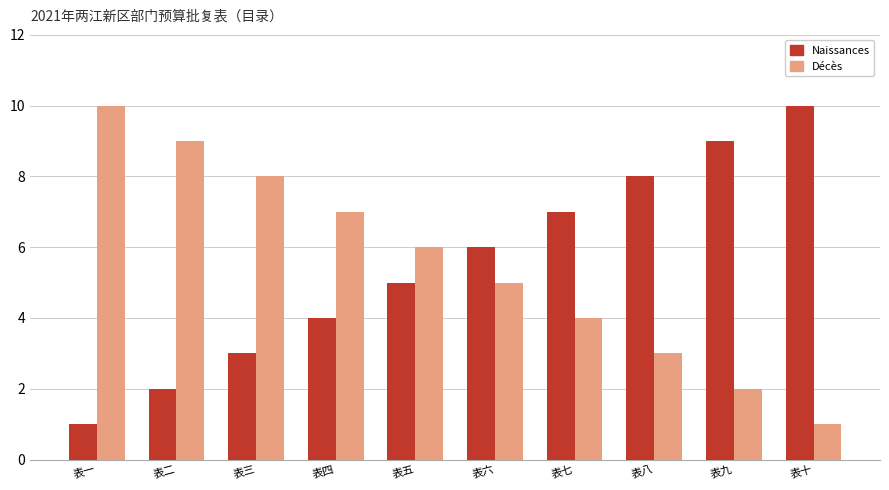

What are all the series names shown in the legend?

Naissances, Décès